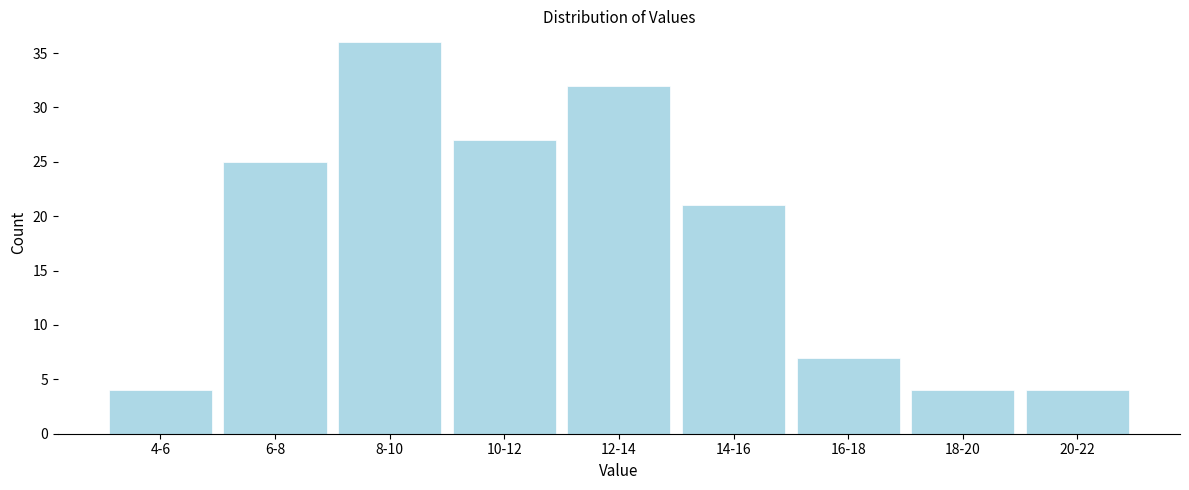

Reading right to left, transcribe all the data shown in this chart.

4	4	7	21	32	27	36	25	4